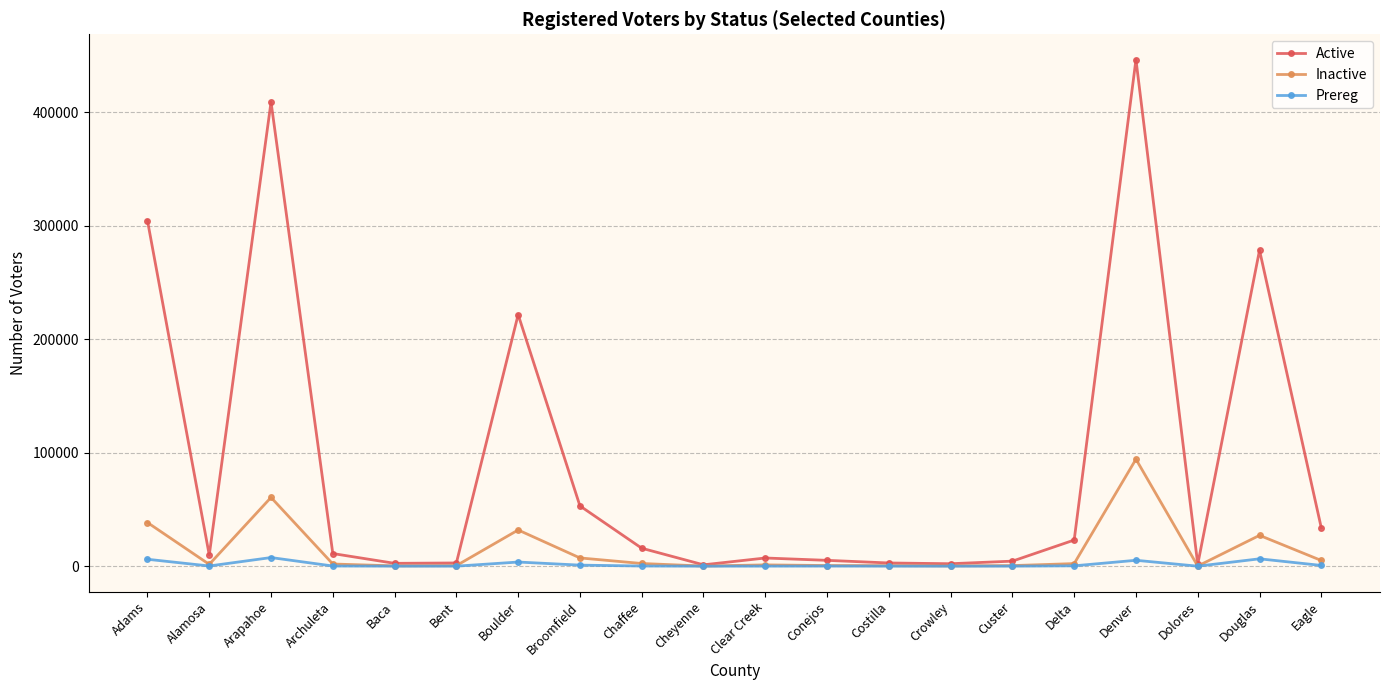

How many categories are shown in the chart?

20